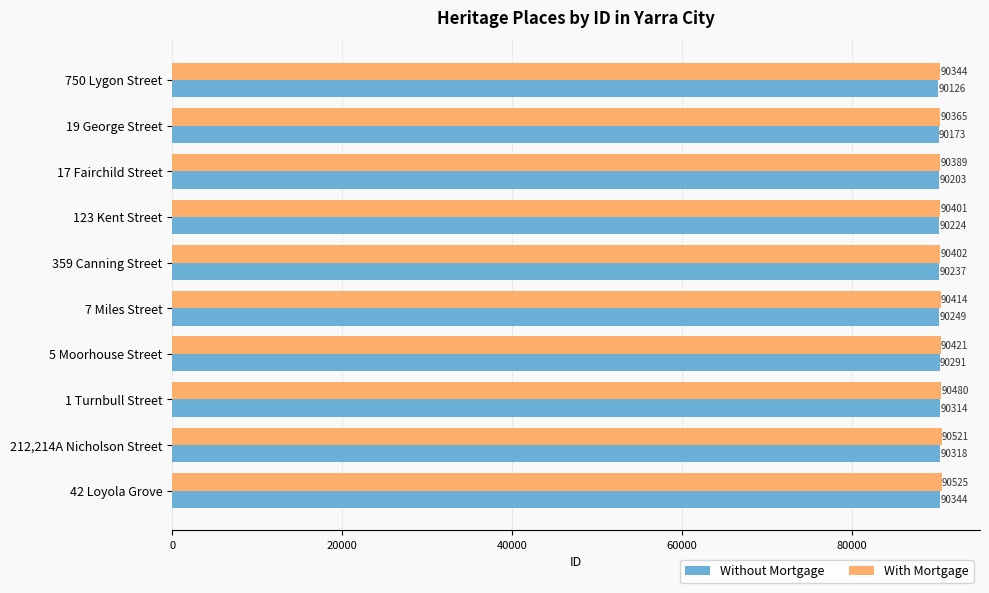

True or false: Without Mortgage has a value of 149525 at 19 George Street.

False